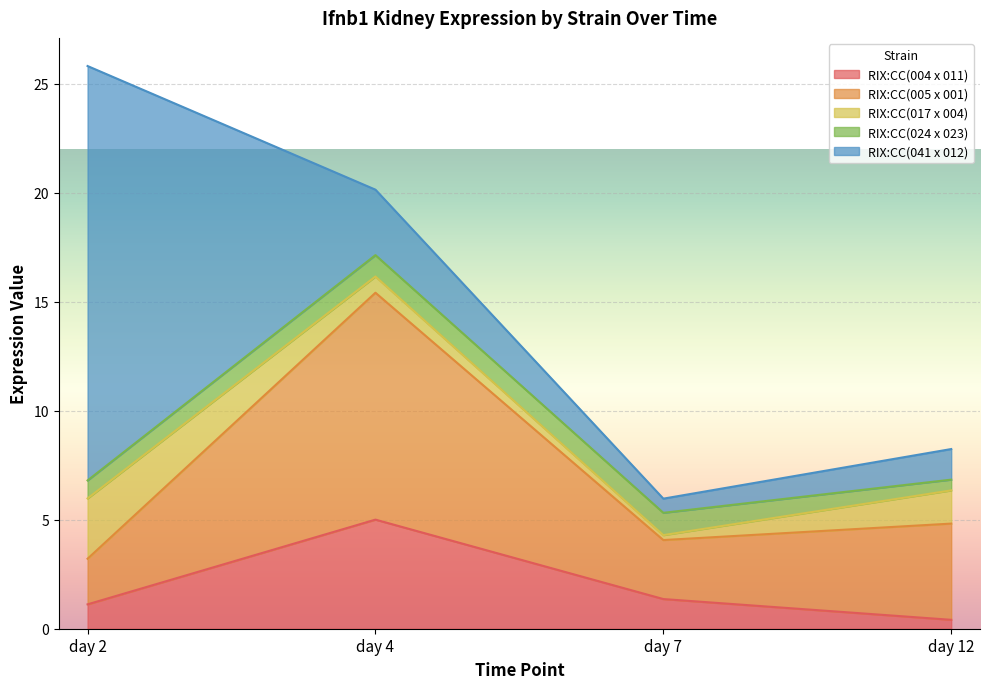

Which category has the highest value in the RIX:CC(004 x 011) series?

day 4